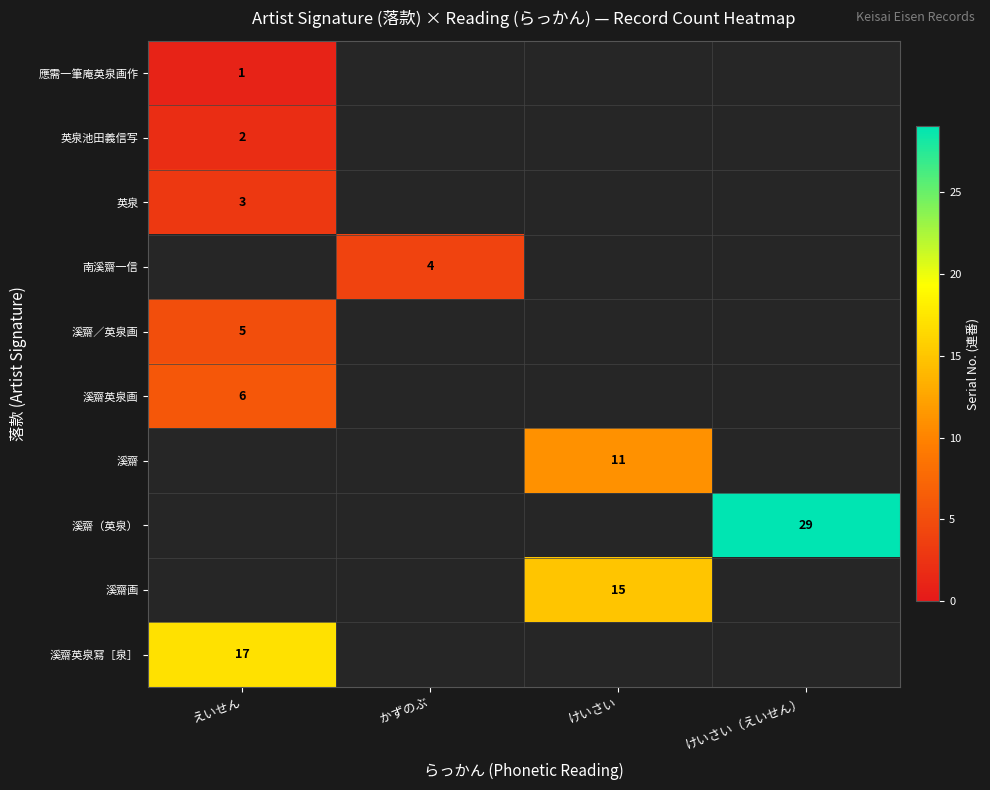

True or false: 溪齋英泉冩［泉］ has a value of 17 at えいせん.

True